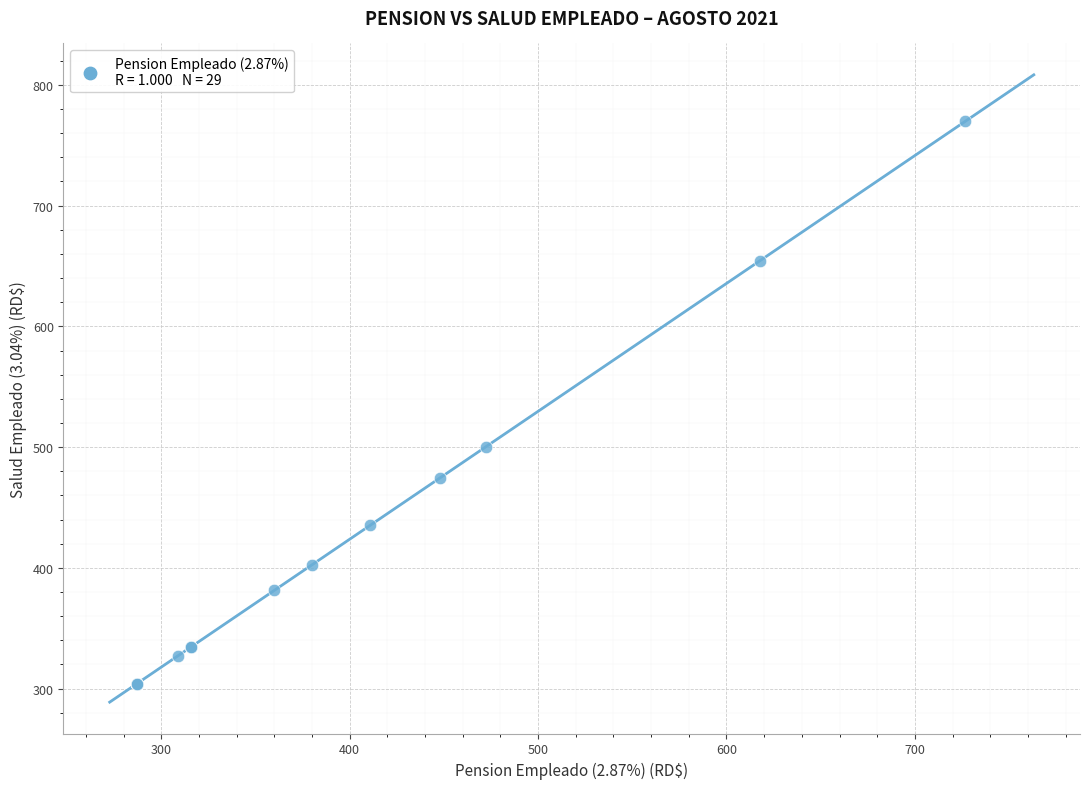

What Y value in the scatter plot is closest to 536?

500.4